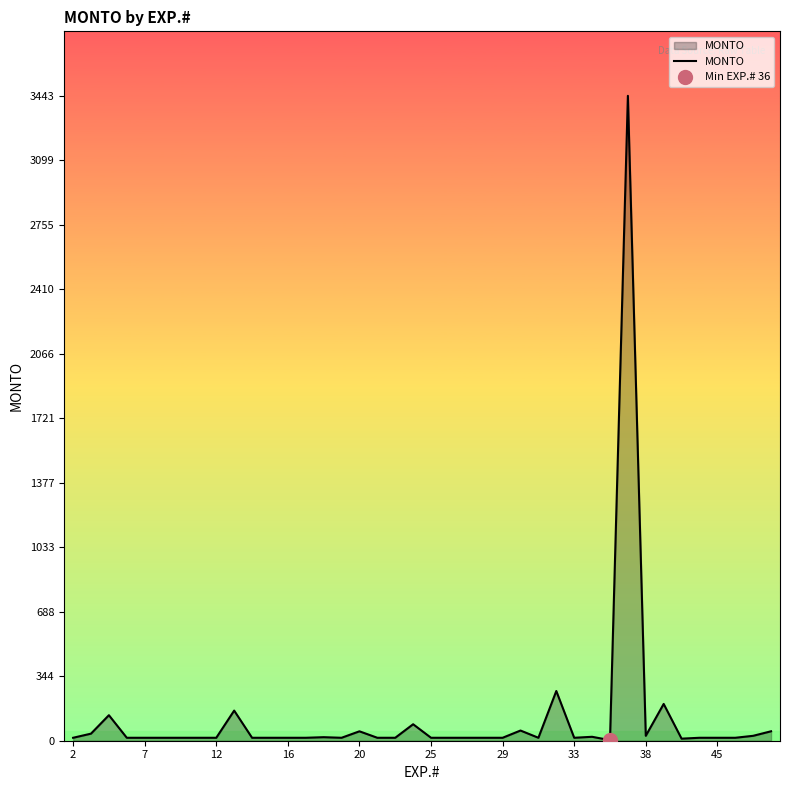

Reading right to left, extract all data points from this chart.

50.4	26.2	15.8	15.8	15.8	11.0	196.5	26.2	3443.9	3.1	21.0	15.8	265.6	15.8	54.4	15.8	15.8	15.8	15.8	15.8	88.0	15.8	15.8	50.2	15.8	18.9	15.8	15.8	15.8	15.8	160.9	15.8	15.8	15.8	15.8	15.8	15.8	136.3	37.8	15.8